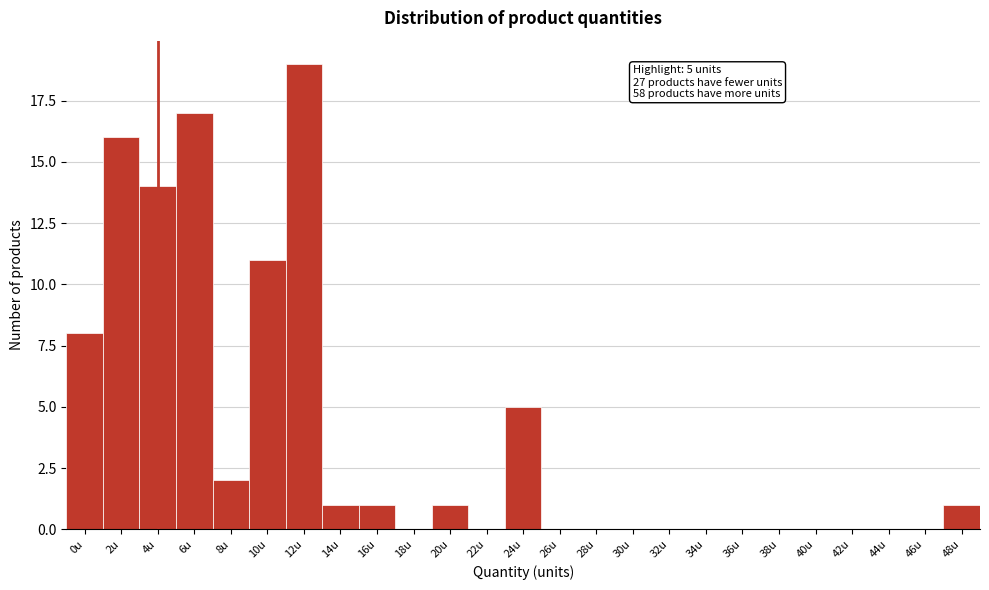

Reading left to right, transcribe all the data shown in this chart.

0u=8	2u=16	4u=14	6u=17	8u=2	10u=11	12u=19	14u=1	16u=1	18u=0	20u=1	22u=0	24u=5	26u=0	28u=0	30u=0	32u=0	34u=0	36u=0	38u=0	40u=0	42u=0	44u=0	46u=0	48u=1